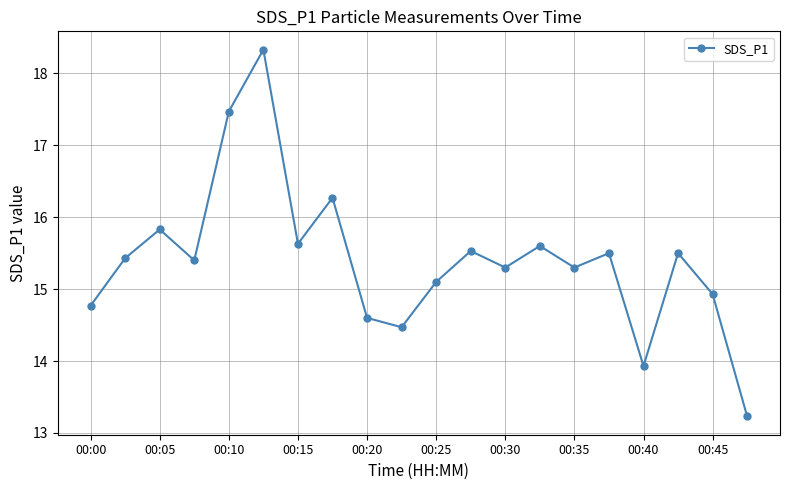

What is the value of the 2nd point from the left?

15.4